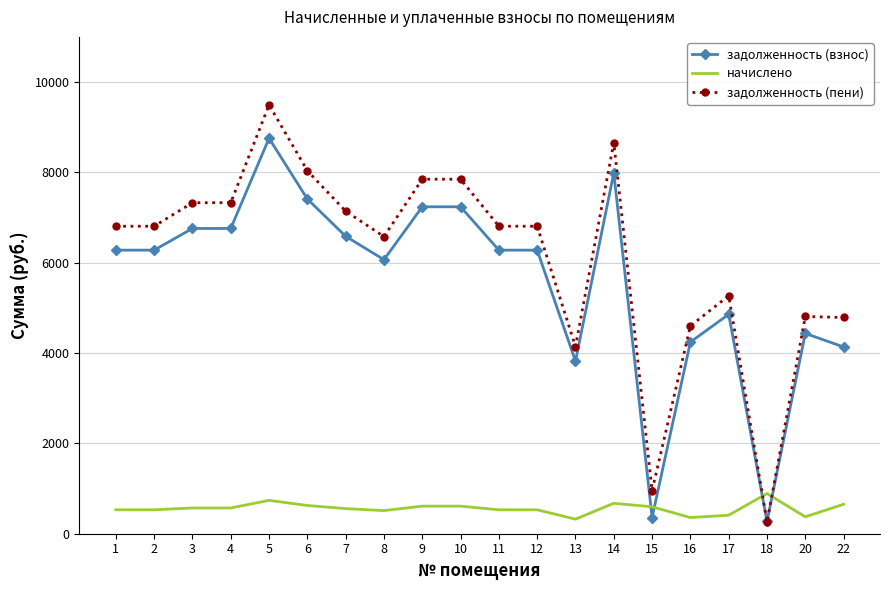

Is the value of начислено at 8 greater than the value of задолженность (взнос) at 16?

No